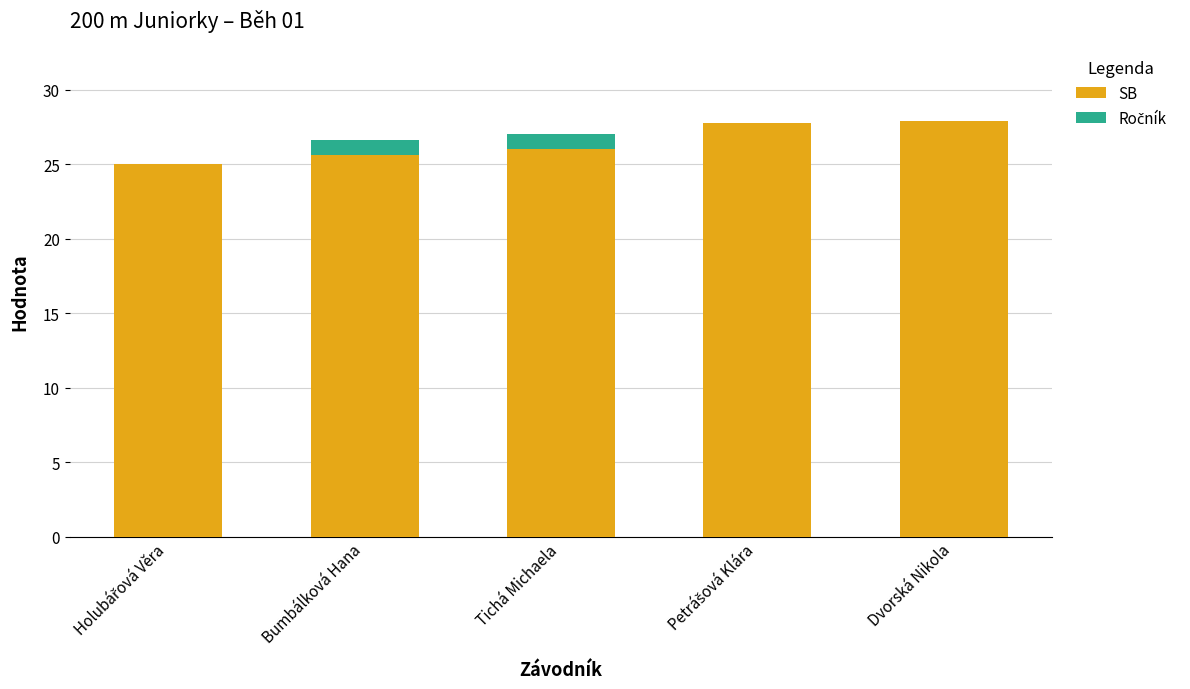

Is it true that SB equals 26.0 at Tichá Michaela?

True